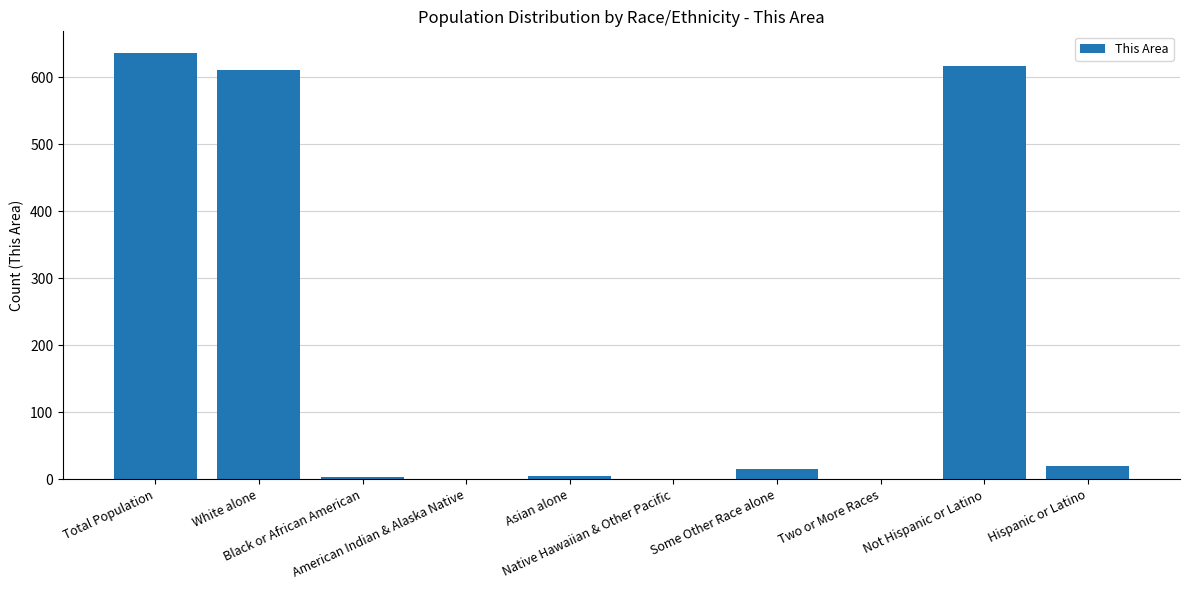

What is the difference between the values at Total Population and American Indian & Alaska Native?

636